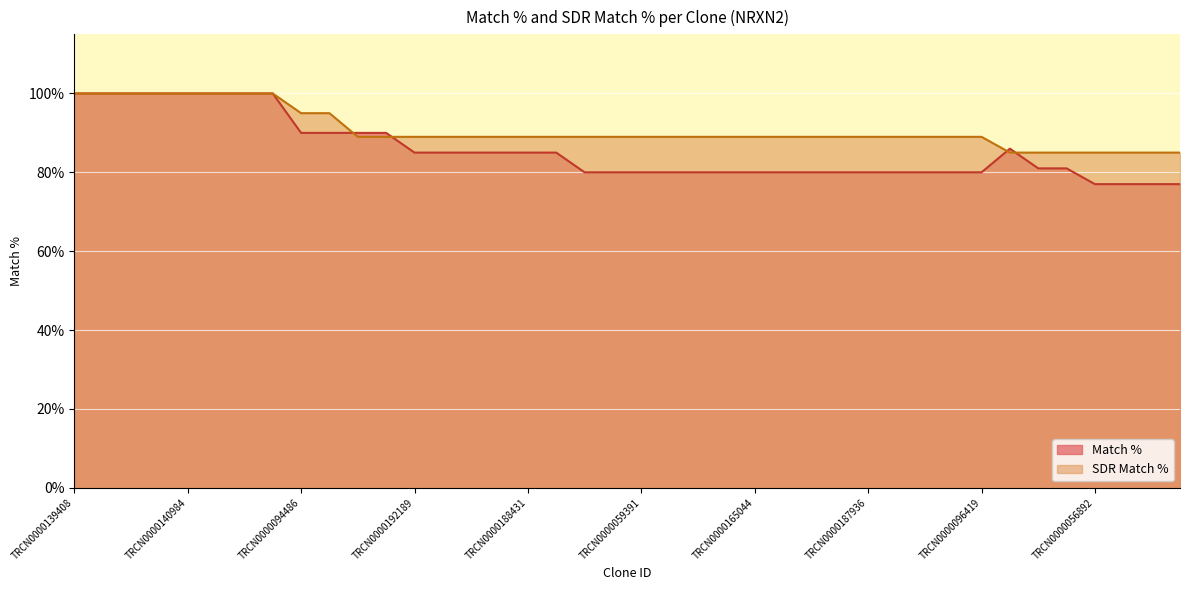

What is the value of the Match % point at the 36th from the left?

81